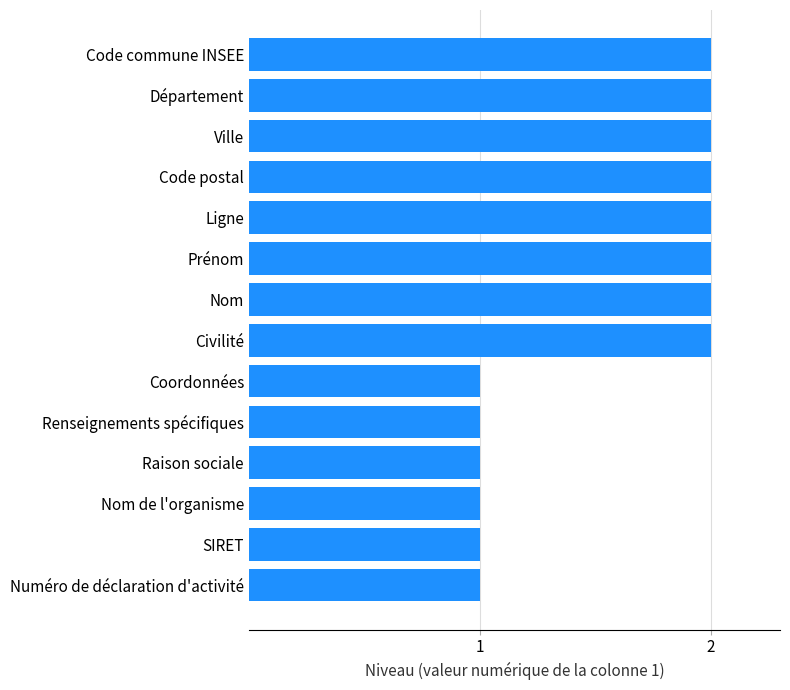

How many bars are there in total?

14